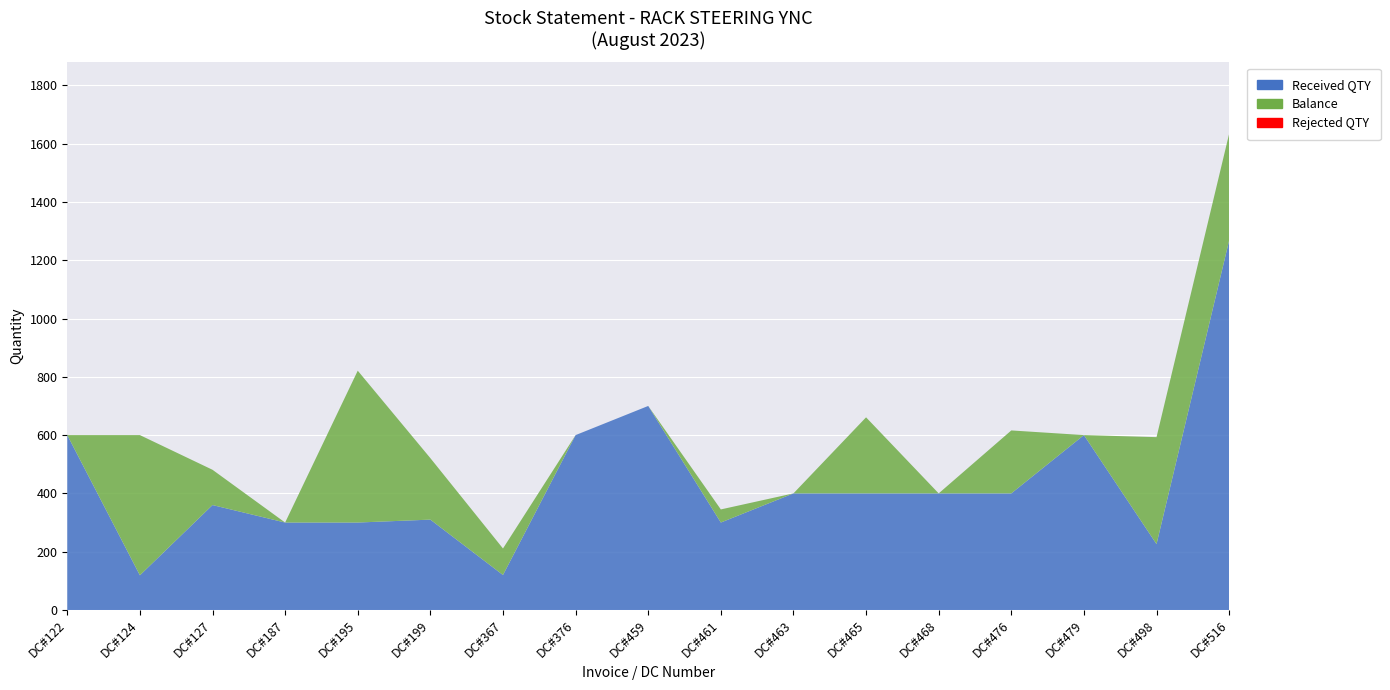

Reading right to left, extract all data points from this chart.

Balance: DC#516=366	DC#498=367	DC#479=0	DC#476=216	DC#468=0	DC#465=261	DC#463=0	DC#461=45	DC#459=0	DC#376=0	DC#367=91	DC#199=211	DC#195=521	DC#187=0	DC#127=121	DC#124=481	DC#122=0
Received QTY: DC#516=1268	DC#498=226	DC#479=600	DC#476=400	DC#468=400	DC#465=400	DC#463=400	DC#461=300	DC#459=700	DC#376=600	DC#367=120	DC#199=310	DC#195=300	DC#187=300	DC#127=360	DC#124=119	DC#122=600
Rejected QTY: DC#516=0	DC#498=0	DC#479=0	DC#476=0	DC#468=0	DC#465=0	DC#463=0	DC#461=0	DC#459=0	DC#376=0	DC#367=0	DC#199=0	DC#195=0	DC#187=0	DC#127=0	DC#124=0	DC#122=0